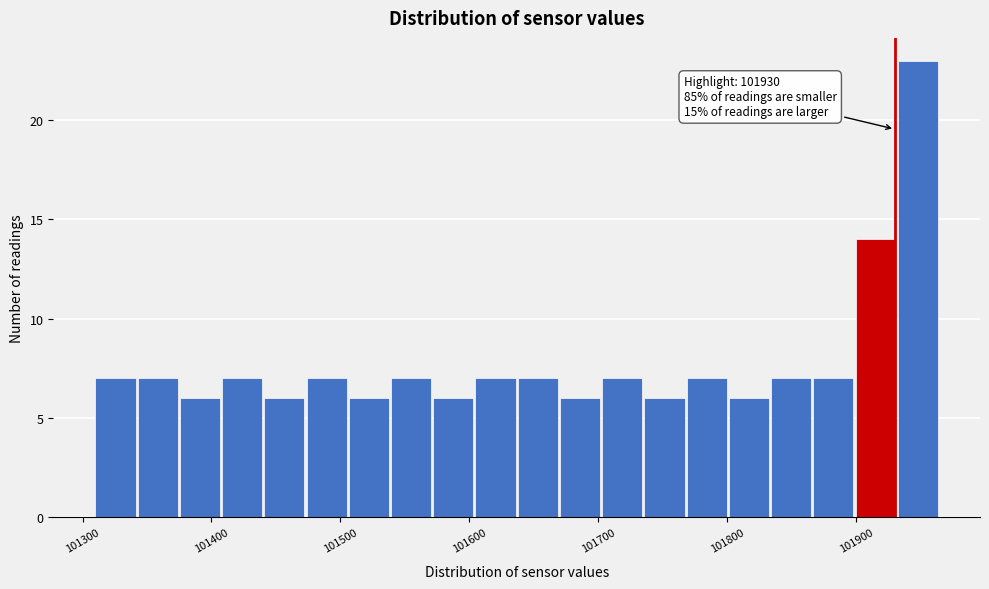

Read against the x-axis, roughly where is the centre of the tallest bar?

101950